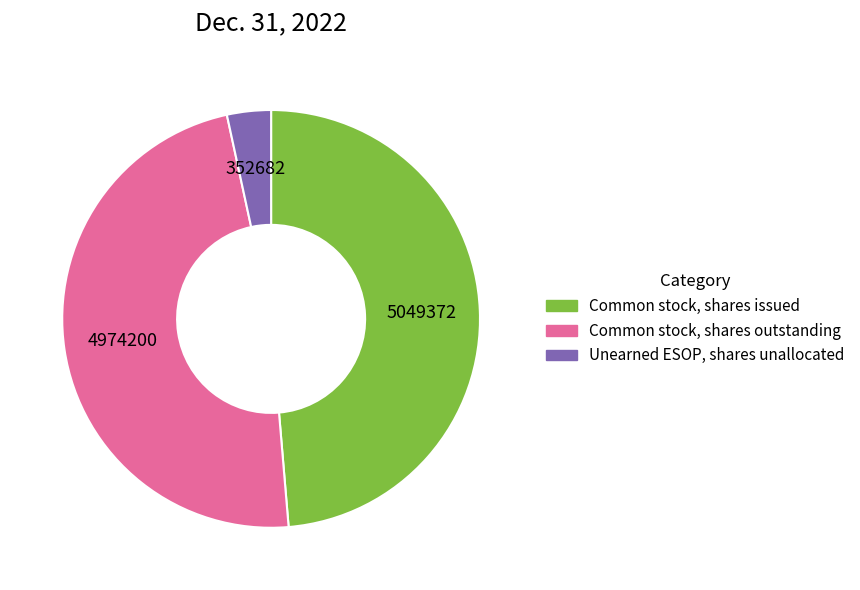

Count the number of slices in the pie.

3